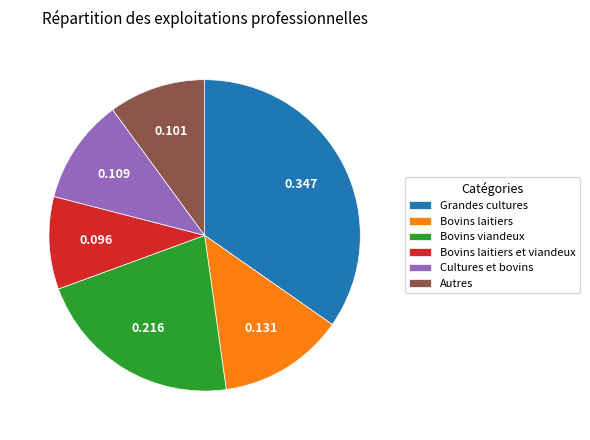

Which slice is the largest?

Grandes cultures